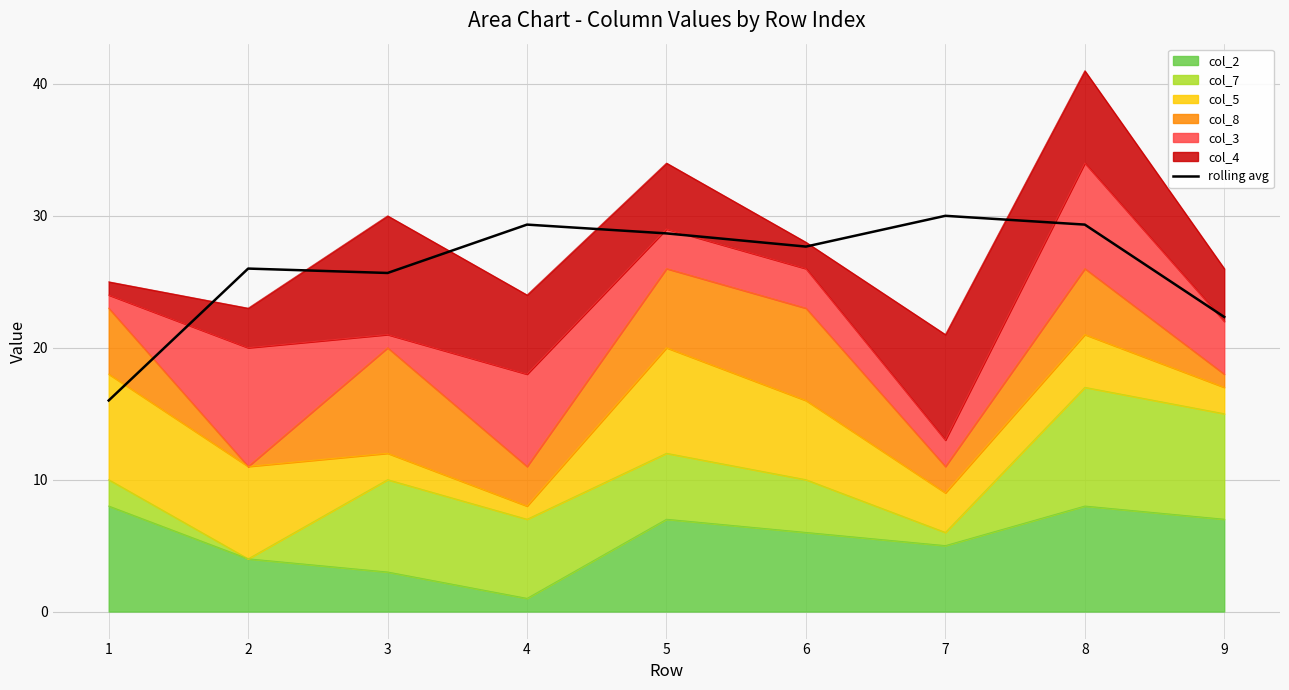

Reading right to left, transcribe all the data shown in this chart.

9=22.3	8=29.3	7=30.0	6=27.7	5=28.7	4=29.3	3=25.7	2=26.0	1=16.0